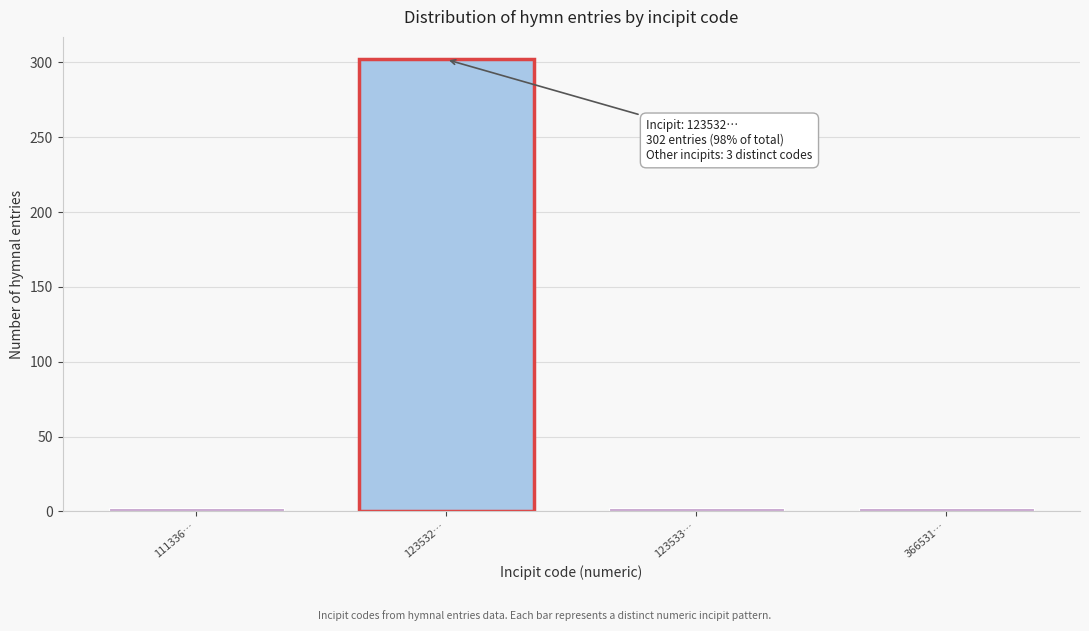

Reading left to right, extract all data points from this chart.

111336…=2	123532…=302	123533…=2	366531…=2